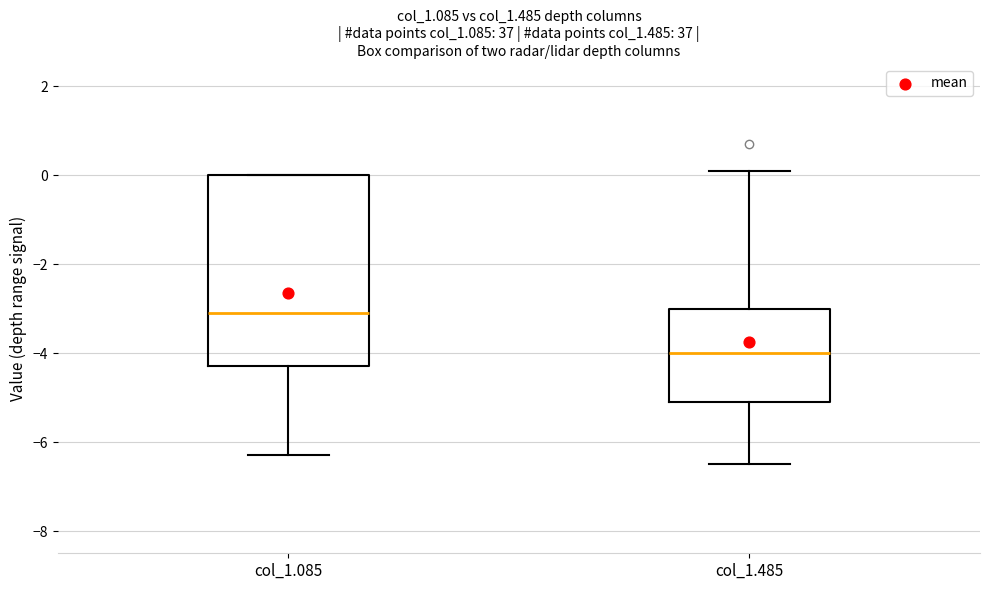

Reading left to right, transcribe this box plot: for each box, give where its median line is, the range the box spans, and where its two whiskers end, as read against the y-axis. The values are not printed on the chart, so give them approximately, as read against the axis.

col_1.085: median -3.0, box -4.2 to 0.0, whiskers -6.2 to 0.0
col_1.485: median -4.0, box -5.0 to -3.0, whiskers -6.4 to 0.2